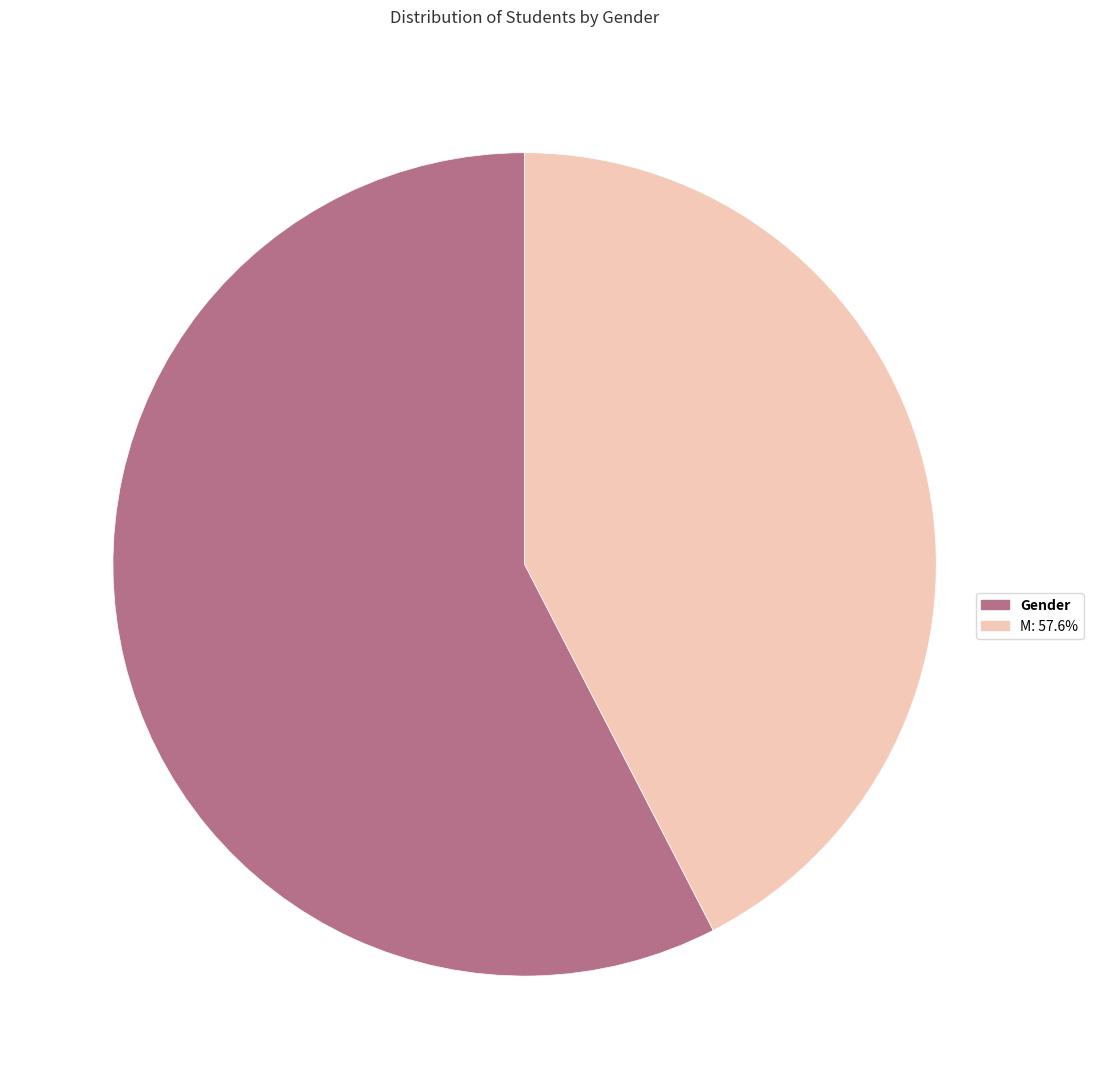

Which category accounts for the majority?

Gender